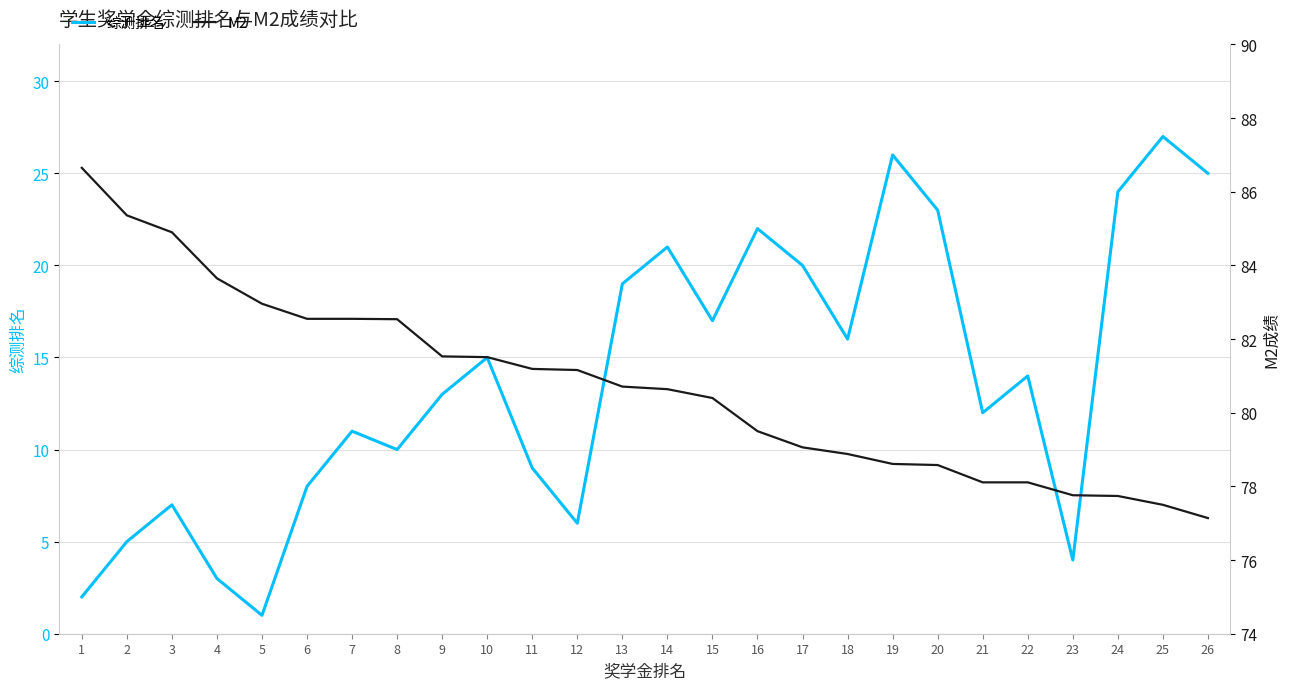

Is this an area chart (filled region under the line)?

No